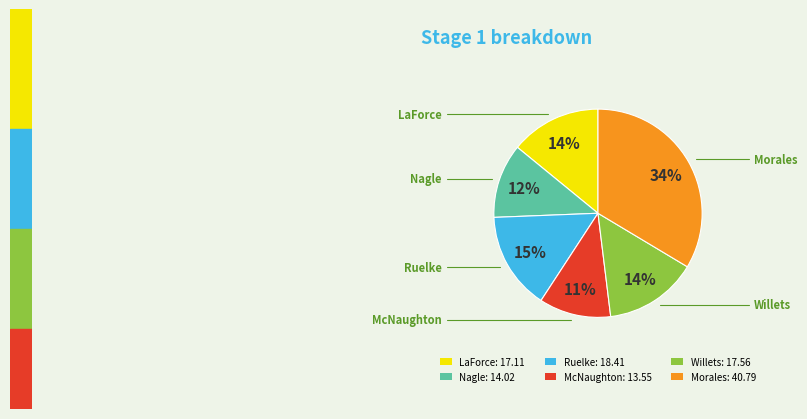

To the nearest percent, what is the combined percentage of LaForce: 17.11 and Ruelke: 18.41?

29%